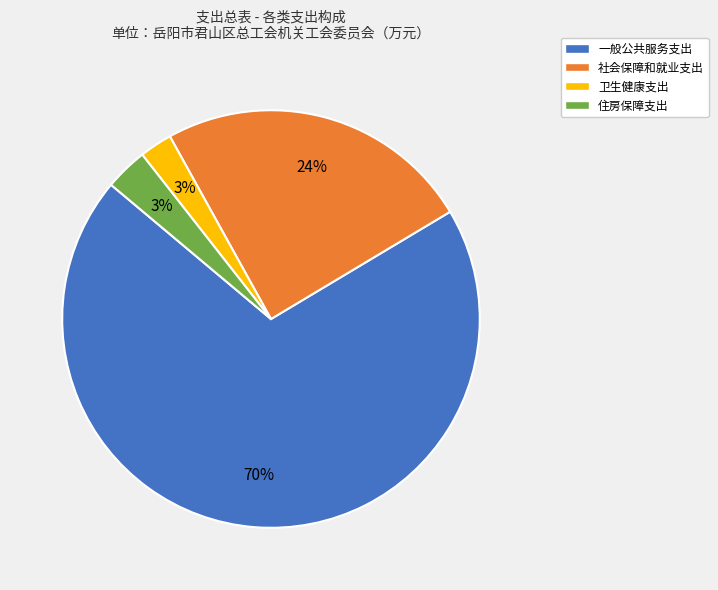

Which has a higher value, 社会保障和就业支出 or 卫生健康支出?

社会保障和就业支出